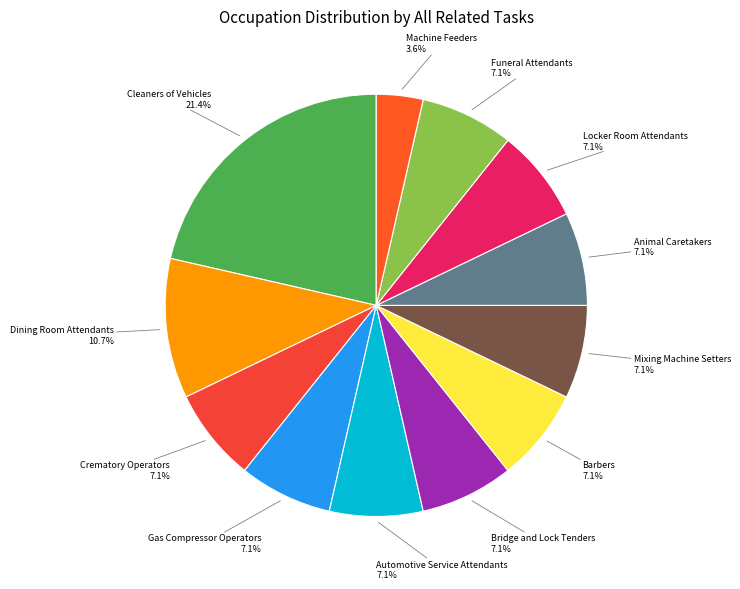

How many slices are in this pie chart?

12